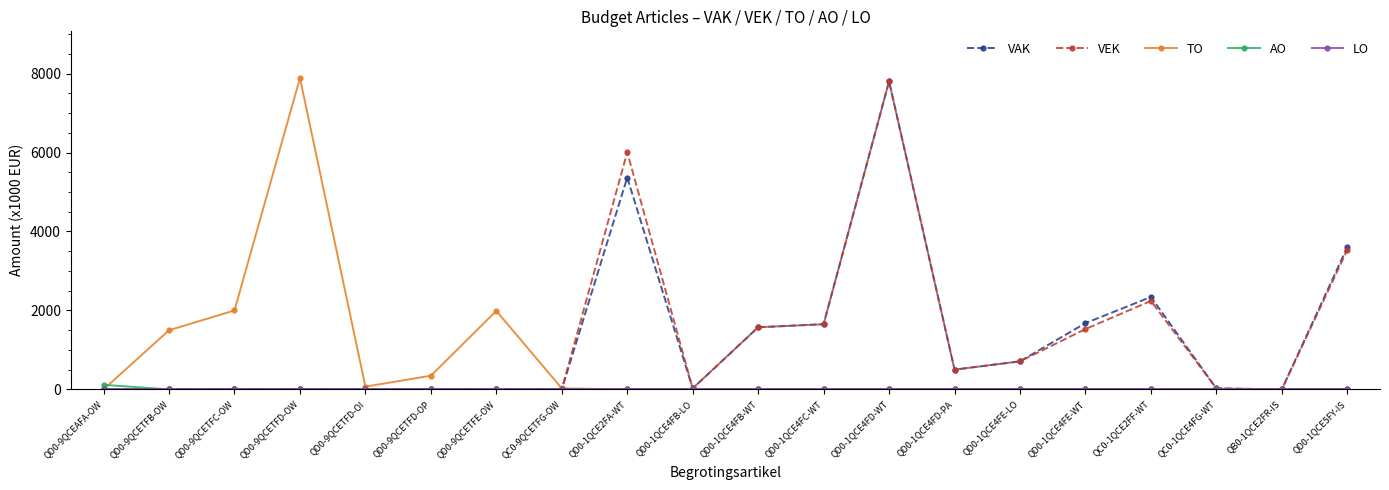

Which series has the widest spread of values?

TO